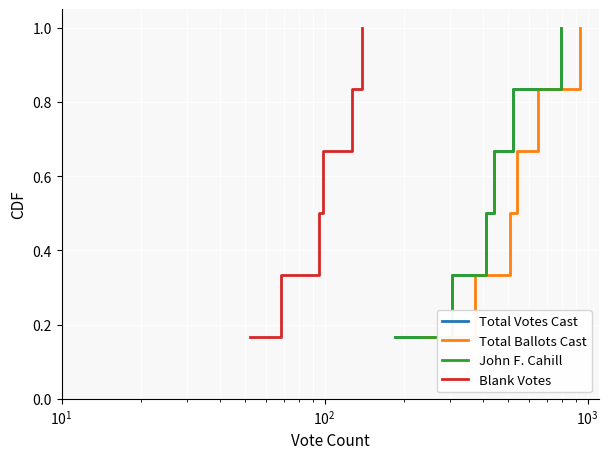

Which series has the largest range (max minus min)?

Total Votes Cast